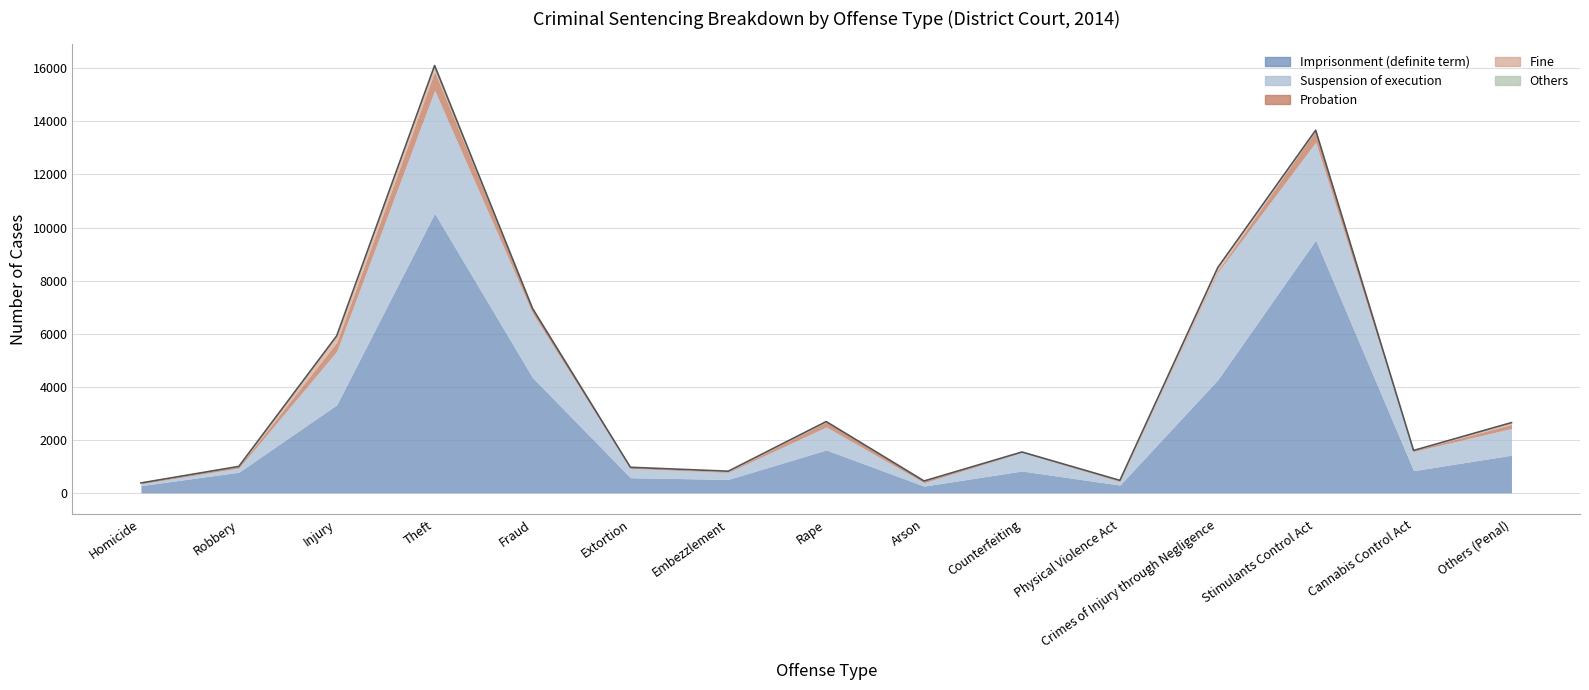

How many values in the Suspension of execution series are below 723?

7